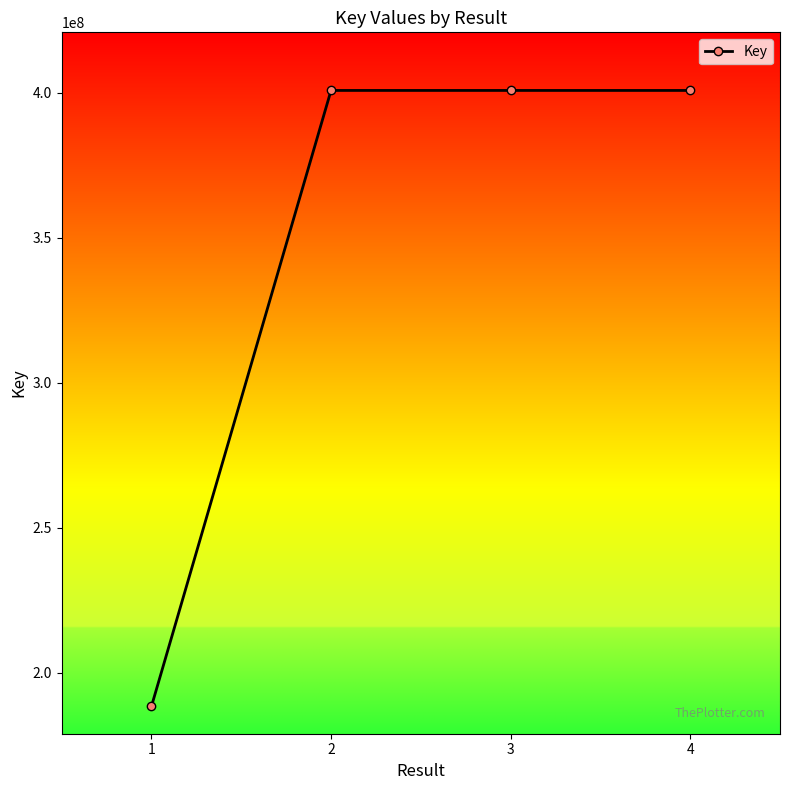

Read the value at 3.

400715918